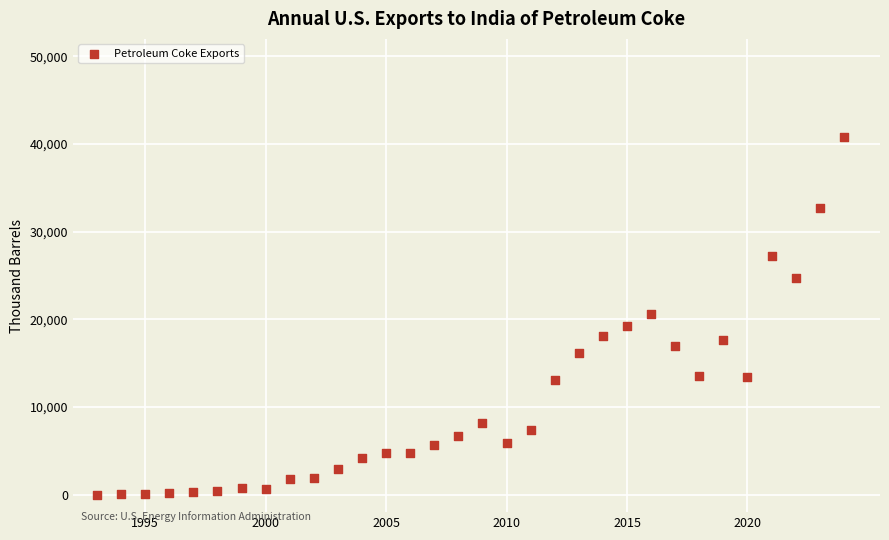

What is the range of X values (max minus min)?

31.0